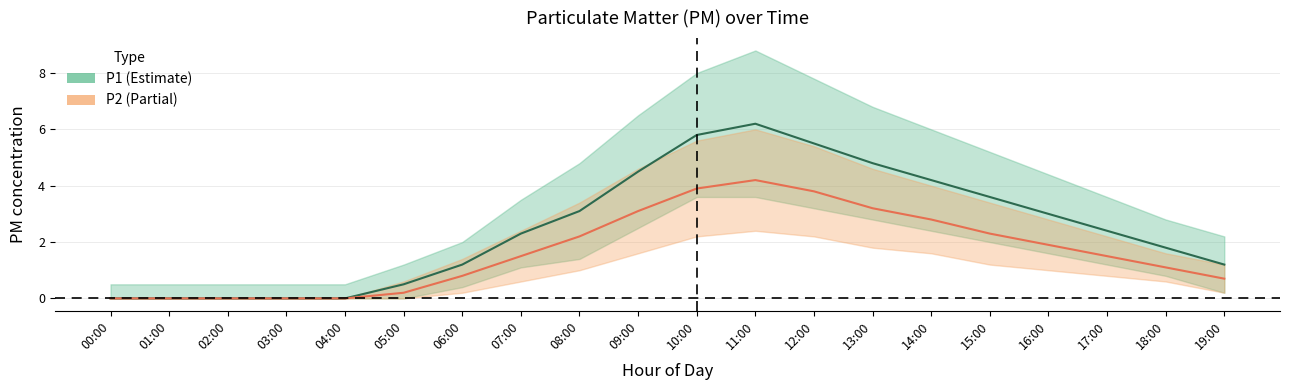

What is the sum of all P1_upper values?

76.1